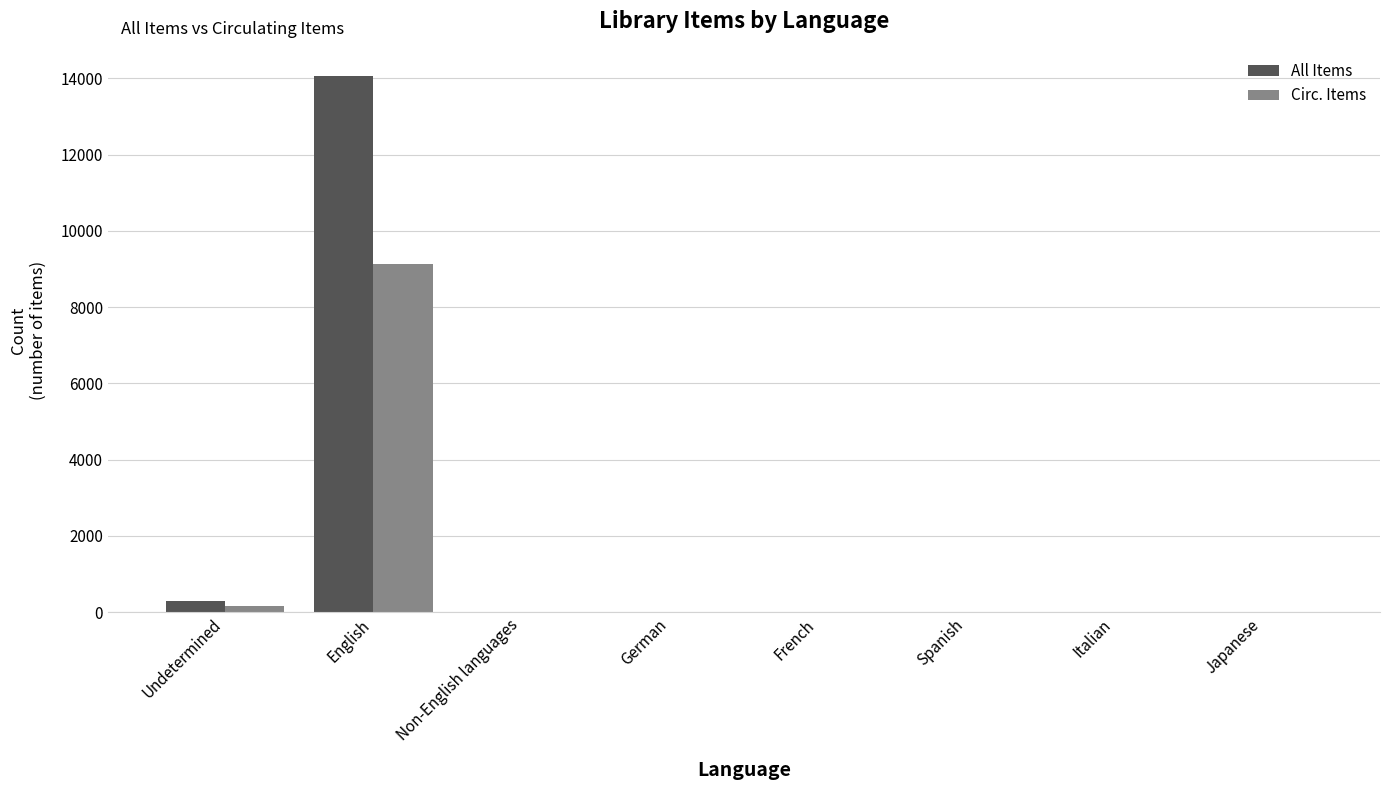

At which category does the chart reach its peak across all series?

English